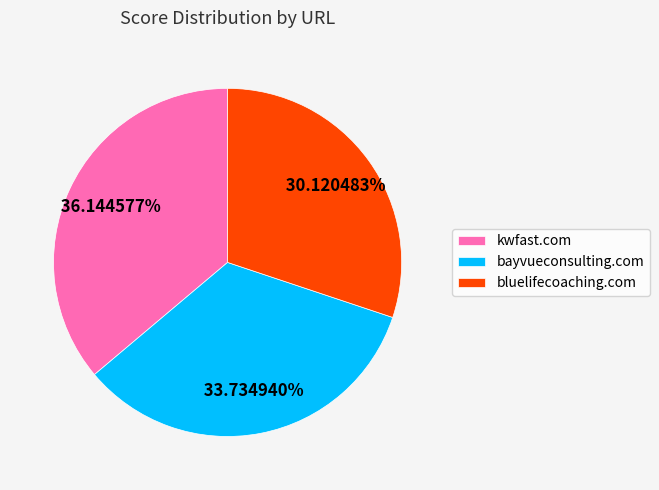

To the nearest percent, what portion does bluelifecoaching.com represent?

30%